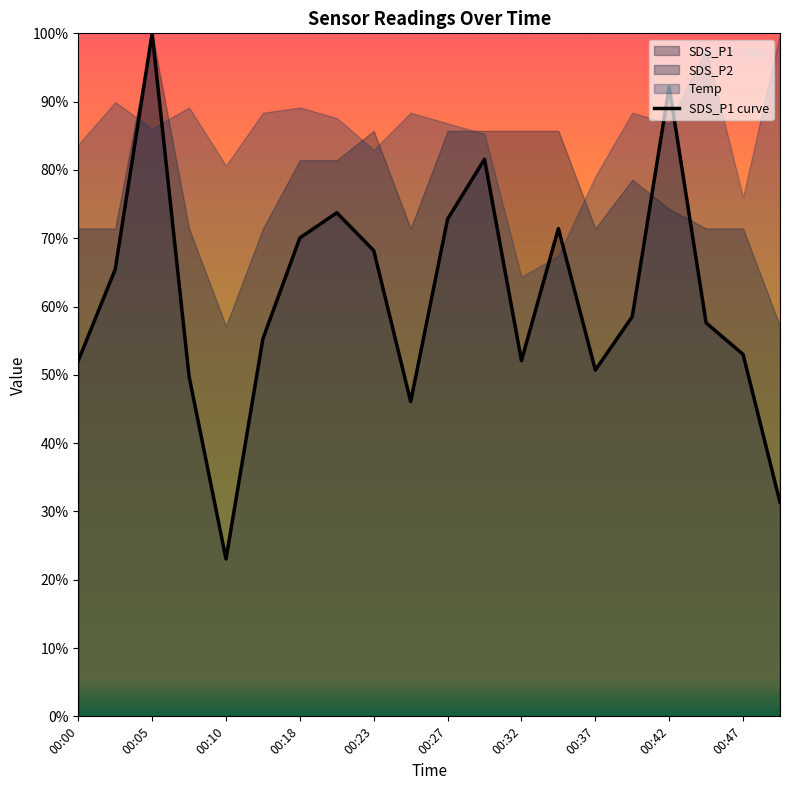

What is the highest value of the SDS_P1 curve series?

100.0